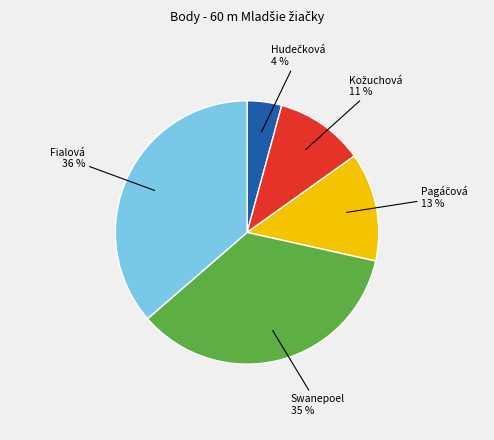

To the nearest percent, what is the average slice percentage?

20%